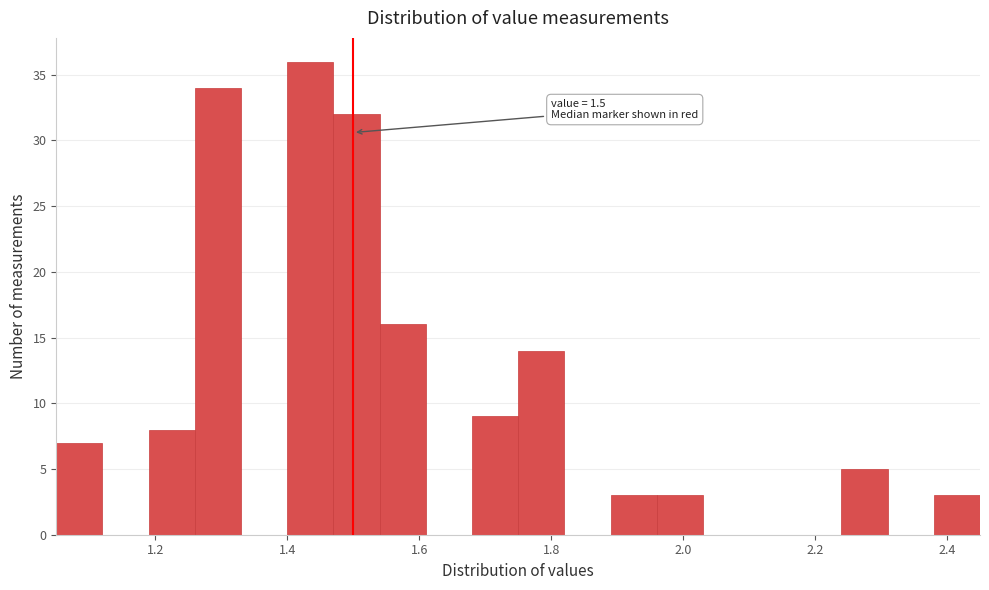

Read against the x-axis, roughly where is the centre of the tallest bar?

1.44